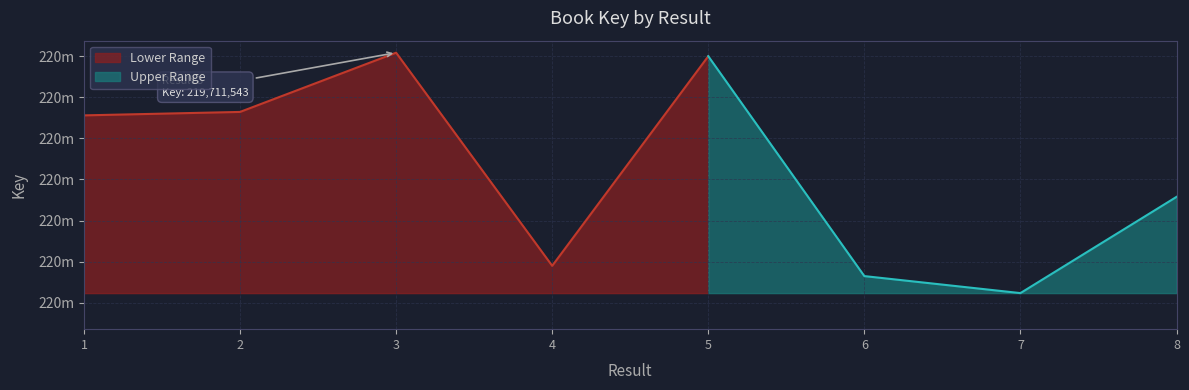

Which label corresponds to the smallest value in the chart?

7